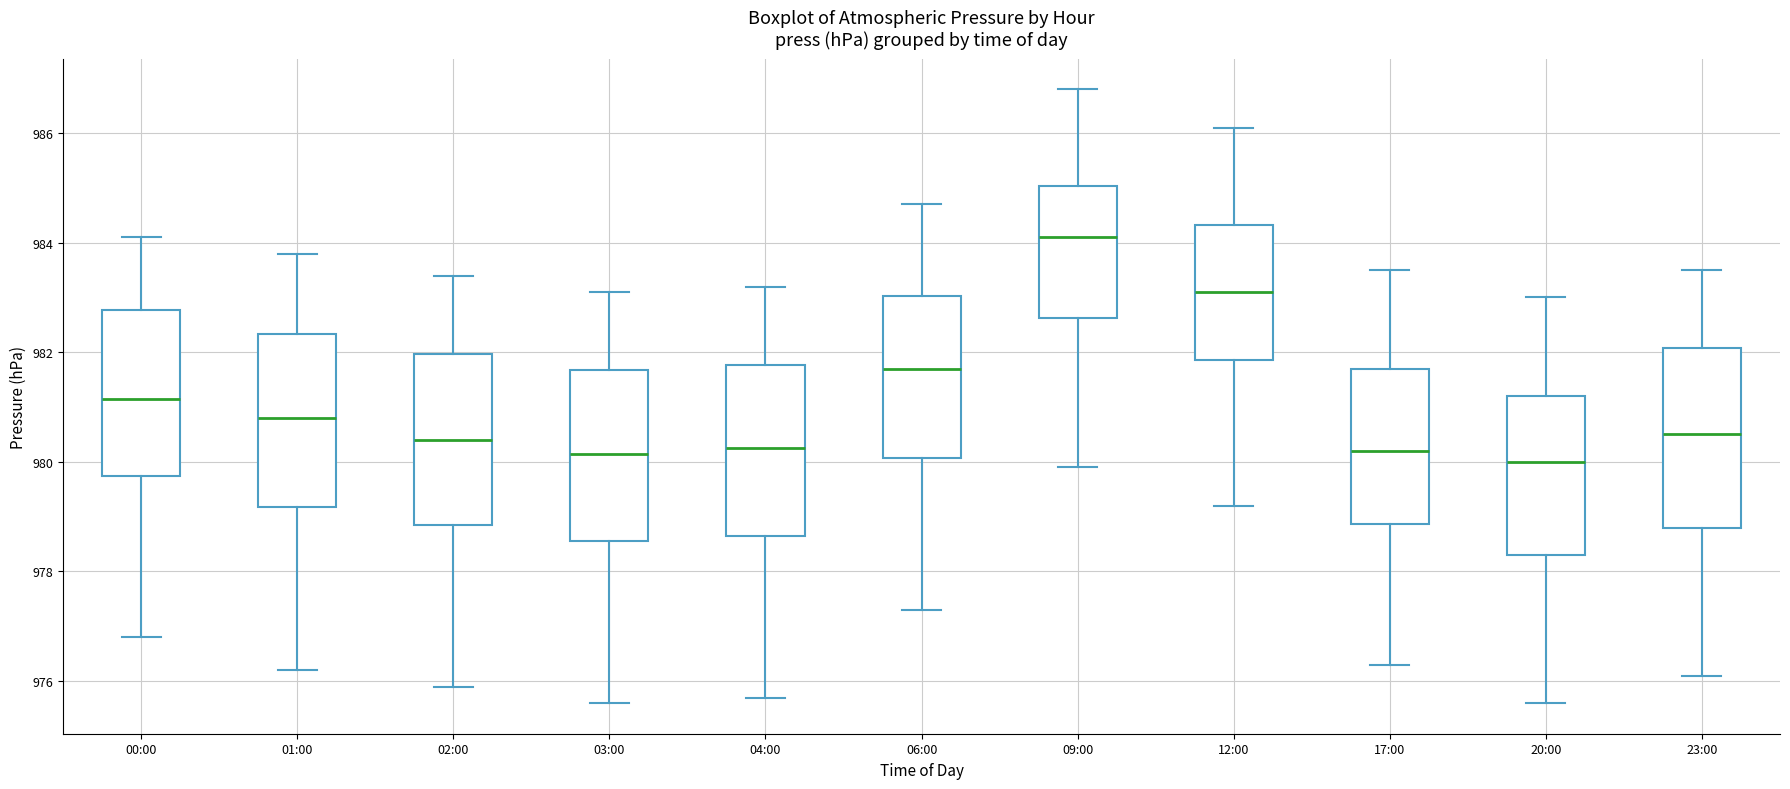

Which box's median line is the highest?

09:00